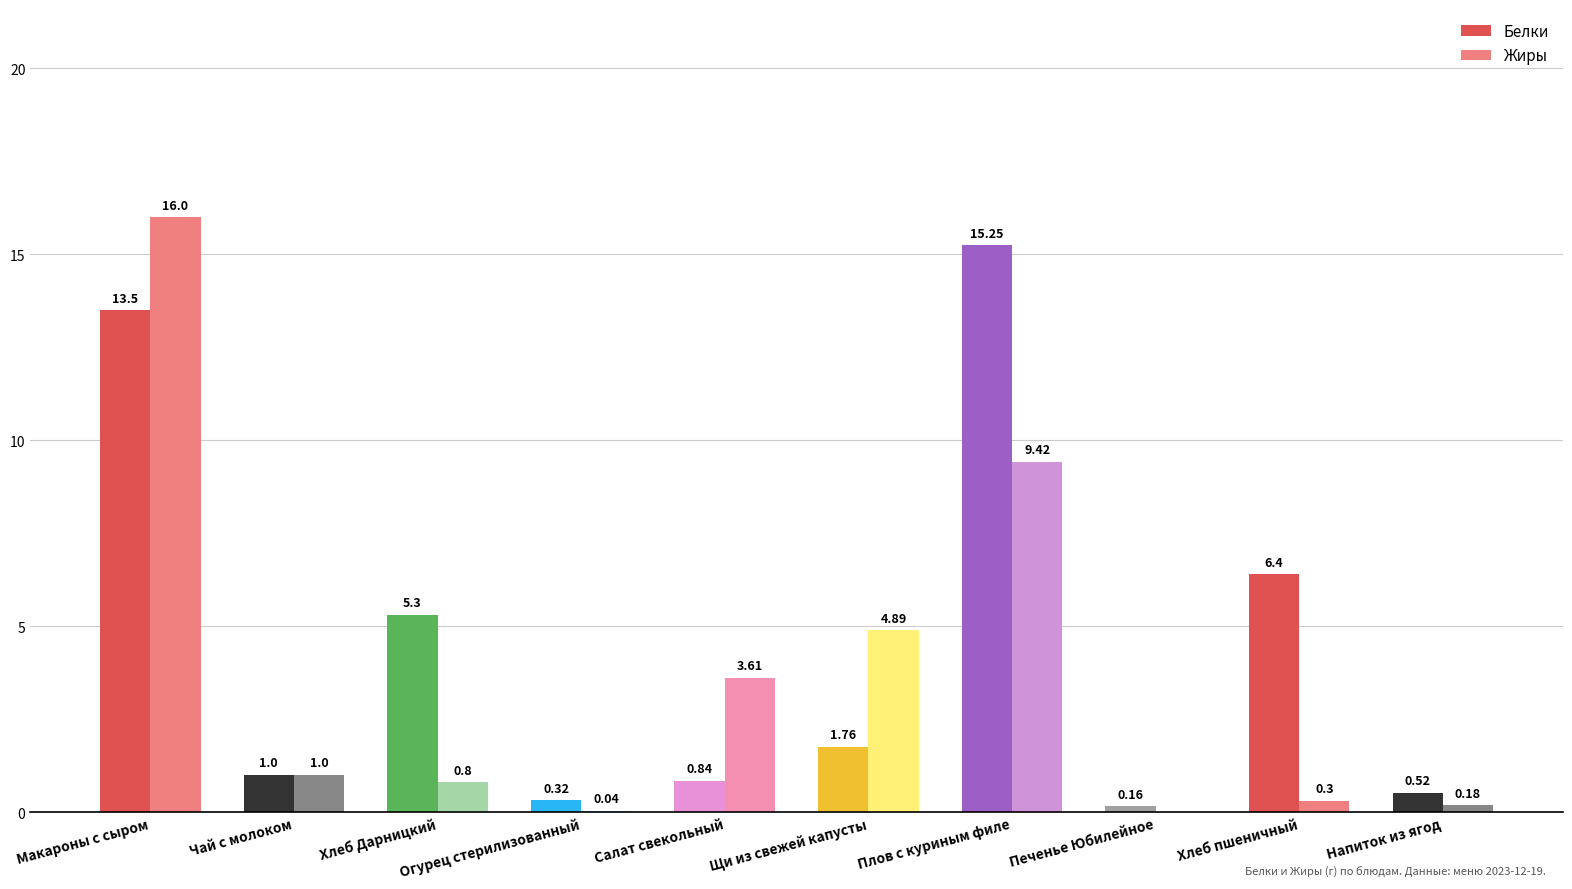

At which category is the sum across all series the highest?

Макароны с сыром